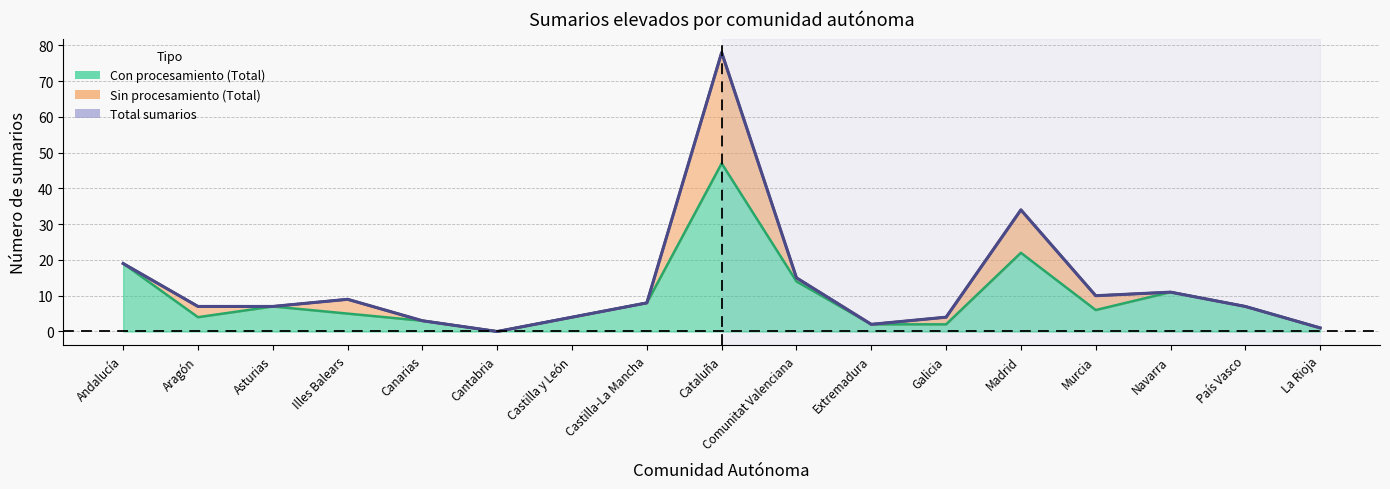

Read the Con procesamiento (Total) value at Cataluña, to the nearest 10.

50